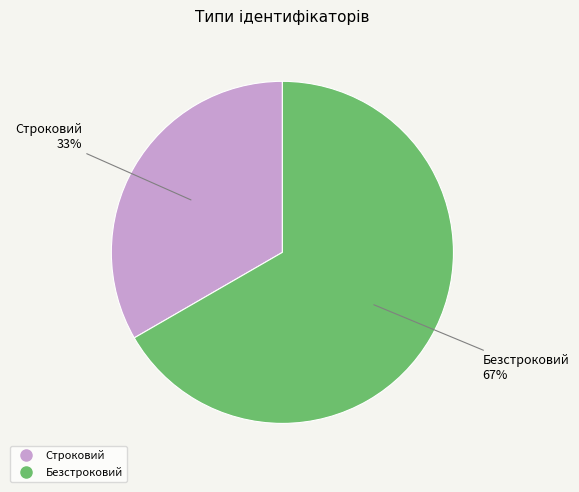

Rank the categories by value from highest to lowest.

Безстроковий, Строковий